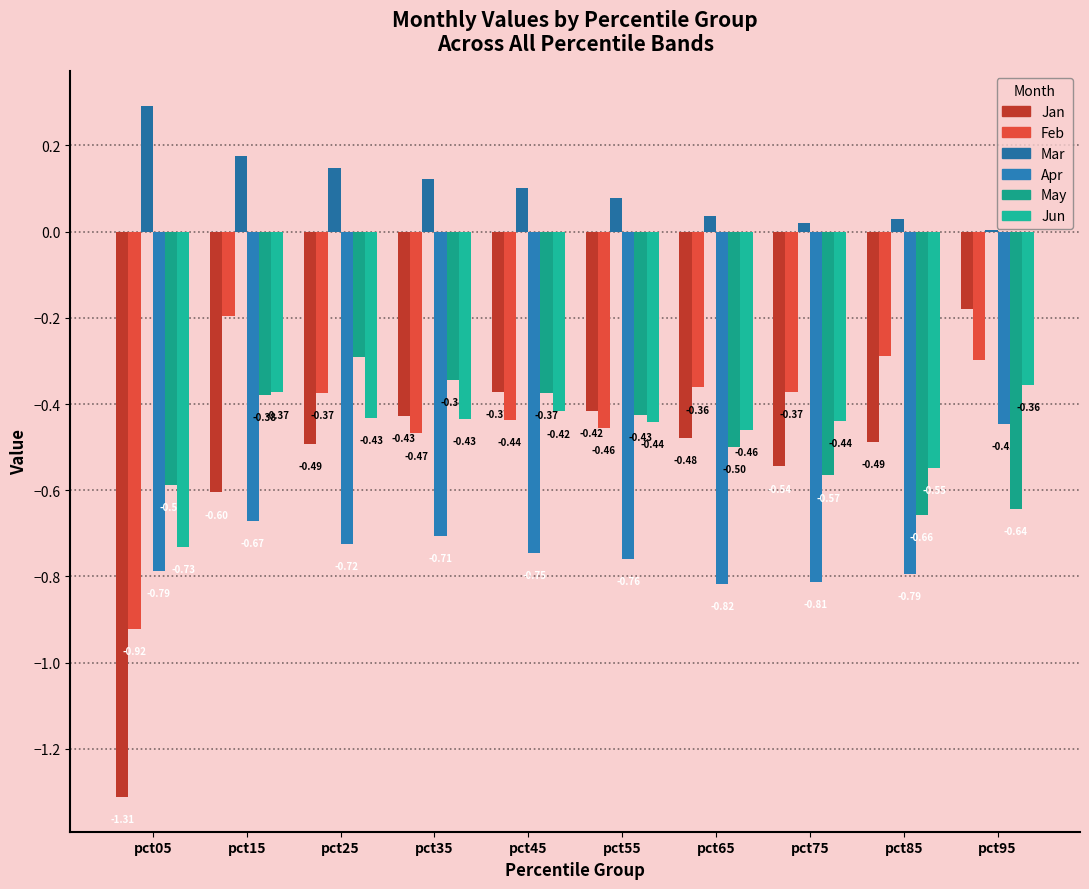

Does the chart contain stacked bars?

No